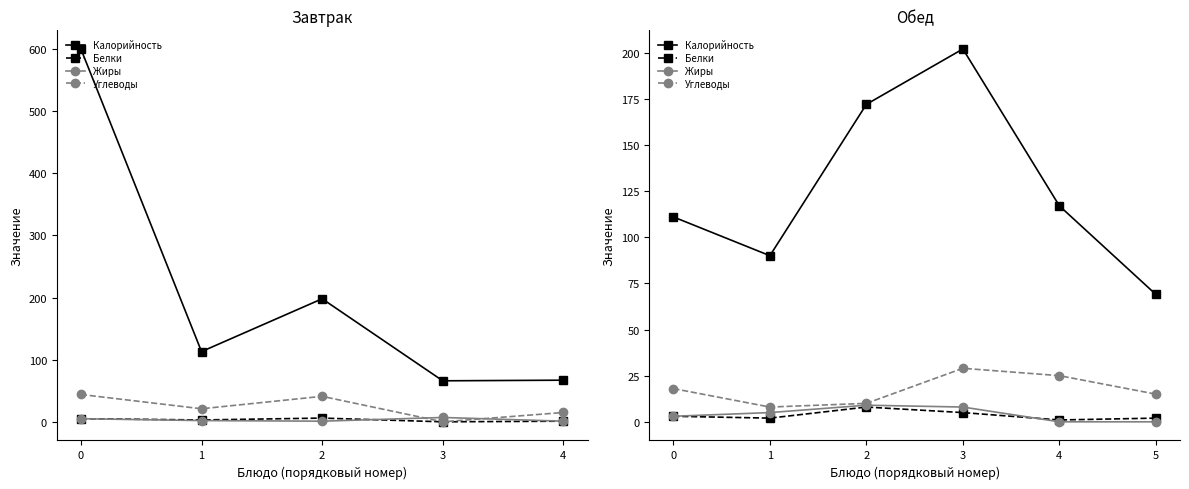

At how many categories does at least one series exceed 67?

6